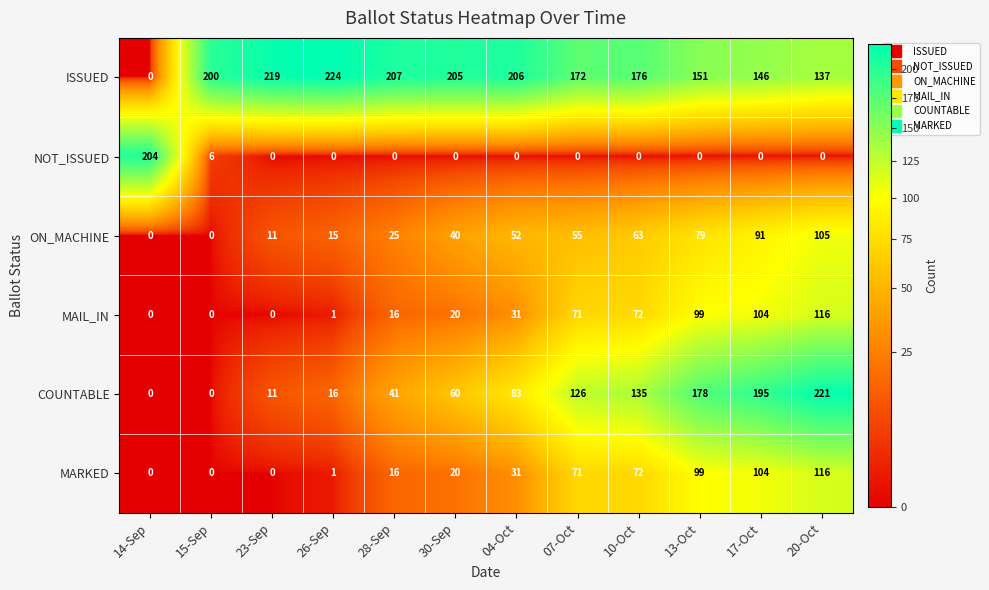

What is the difference between the maximum and minimum values in the MAIL_IN series?

116